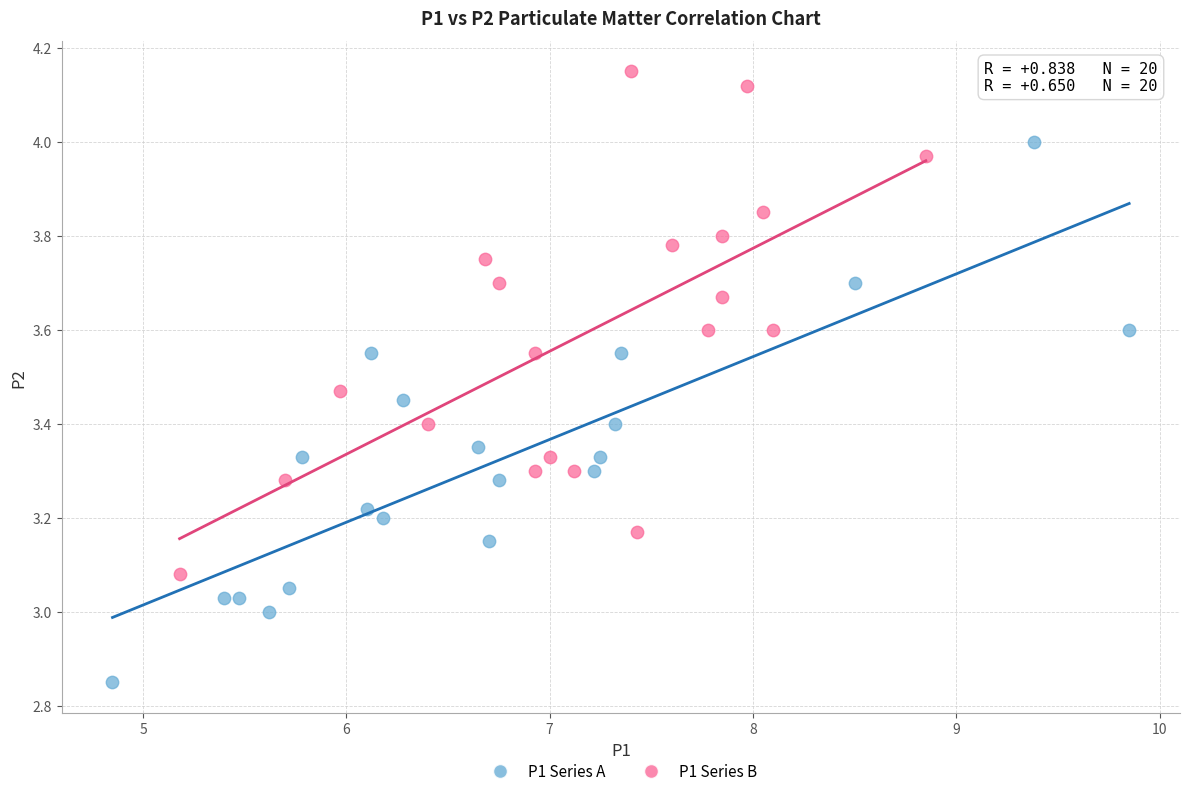

Which series contains the highest Y value?

P1 Series B